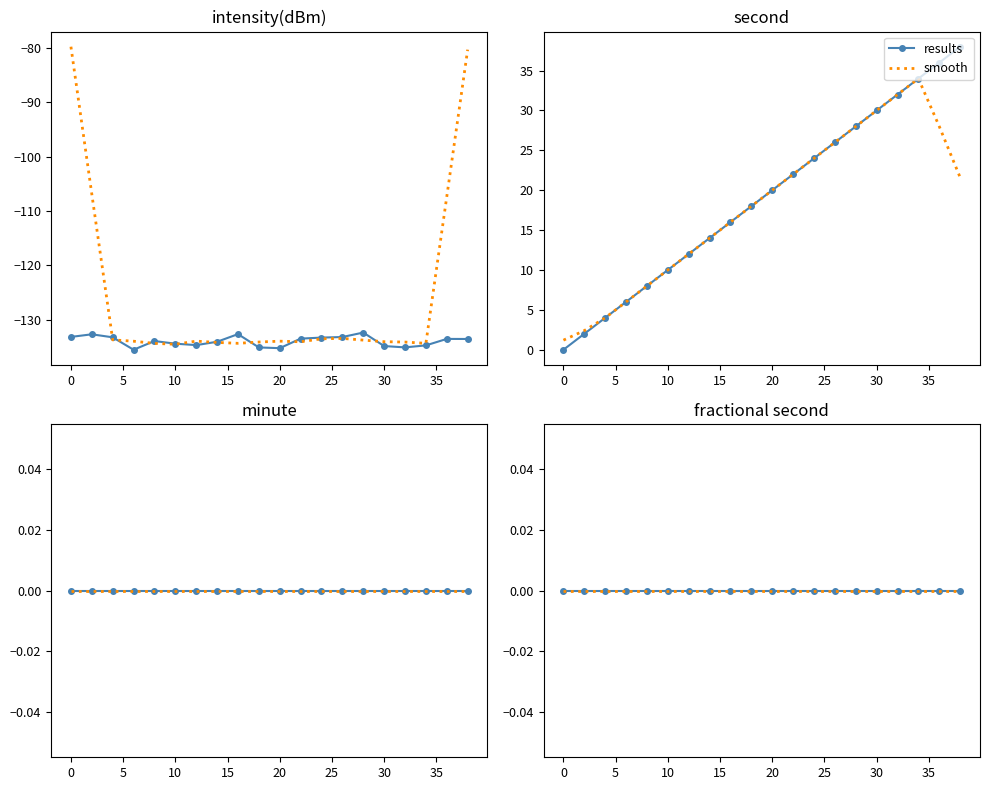

How many values in the second series exceed 20?

9